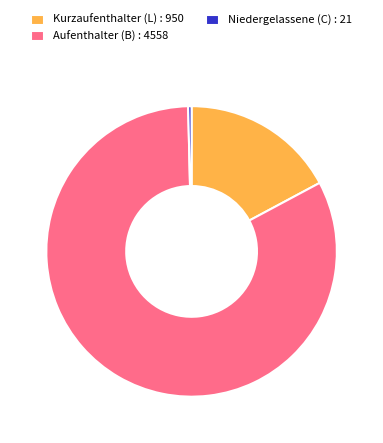

Count the number of slices in the pie.

3